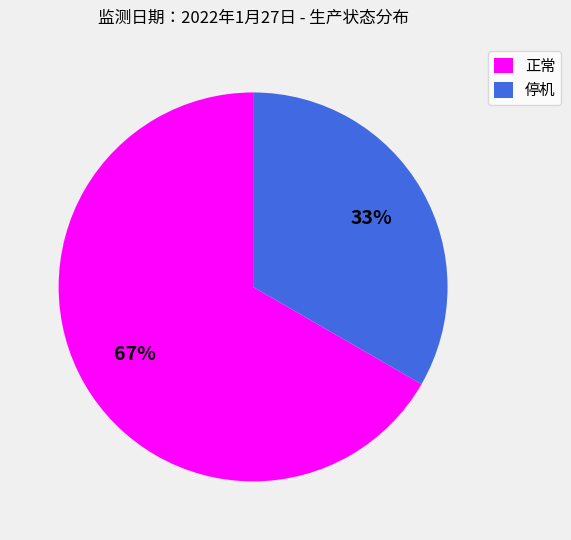

How many segments does this pie chart have?

2